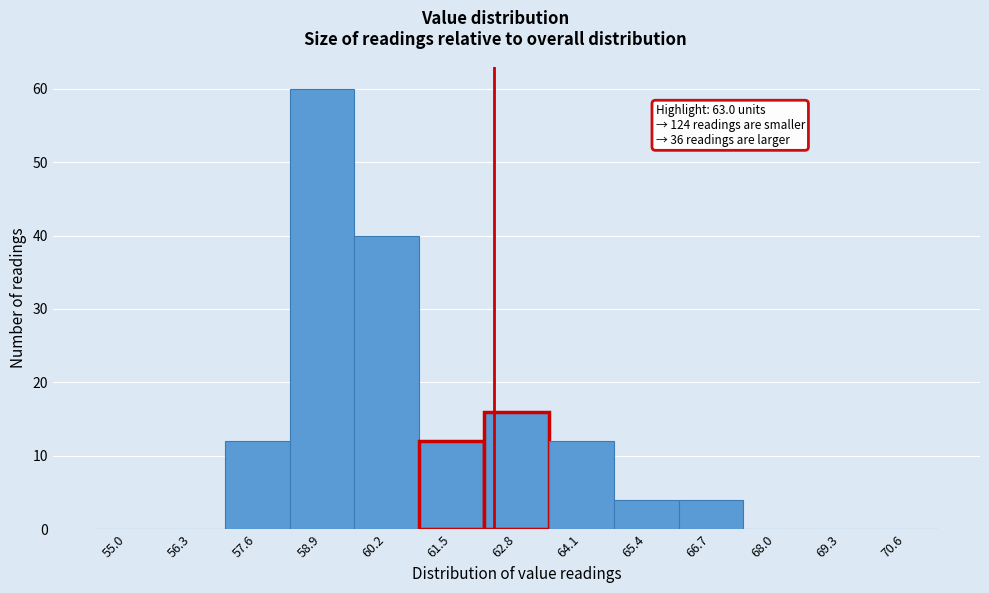

Reading left to right, extract all data points from this chart.

55.0=0	56.3=0	57.6=12	58.9=60	60.2=40	61.5=12	62.8=16	64.1=12	65.4=4	66.7=4	68.0=0	69.3=0	70.6=0